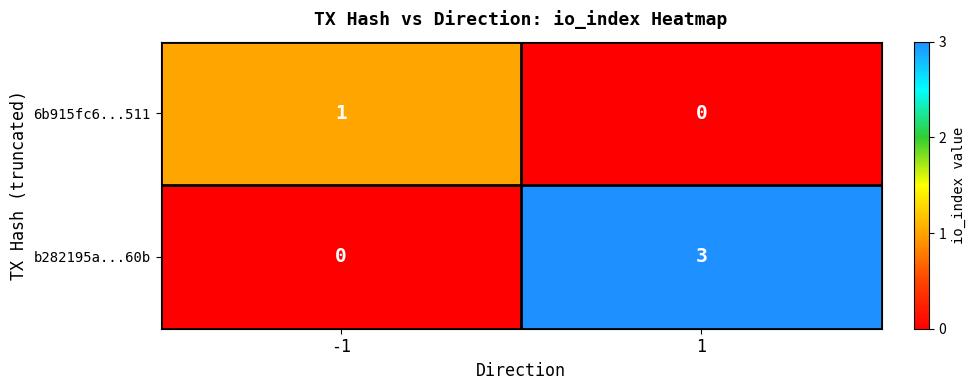

Reading left to right, what are all the values shown in this chart?

6b915fc6...511: 1	0
b282195a...60b: 0	3